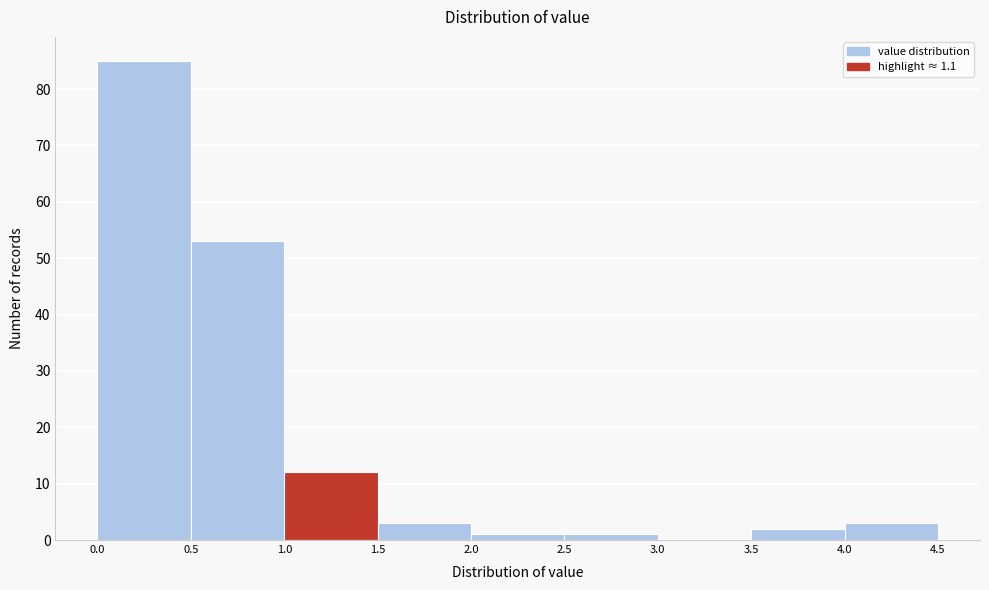

Reading left to right, list every bar in this chart as the range it spans on the x-axis followed by its height. The values are not printed on the chart, so give them approximately, as read against the axis.

0.0 to 0.5: 85
0.5 to 1.0: 53
1.0 to 1.5: 12
1.5 to 2.0: 3
2.0 to 2.5: 1
2.5 to 3.0: 1
3.0 to 3.5: 0
3.5 to 4.0: 2
4.0 to 4.5: 3